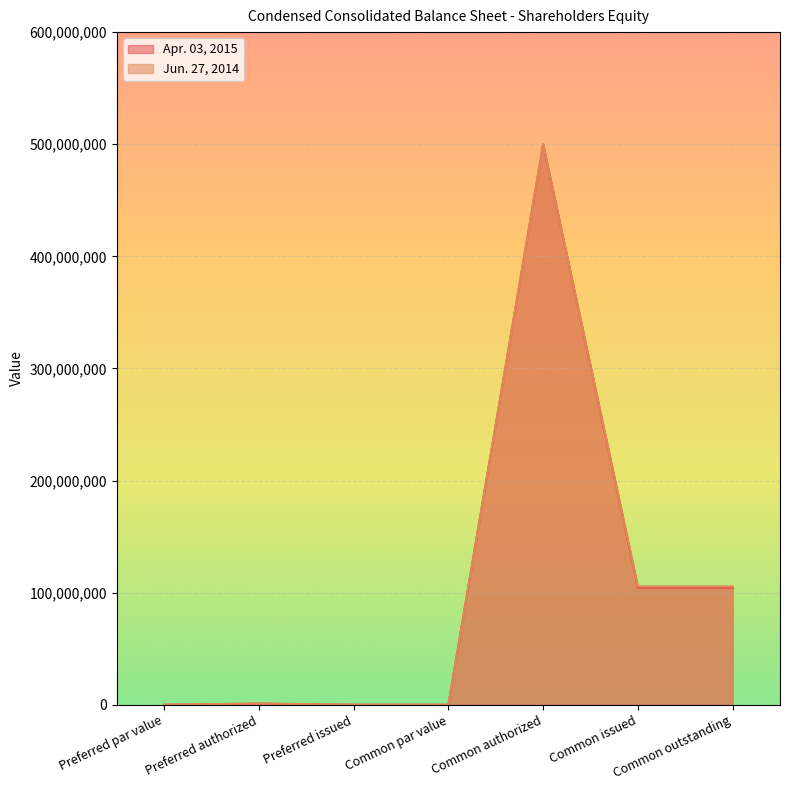

How many values in the Jun. 27, 2014 series are below 1000000?

3